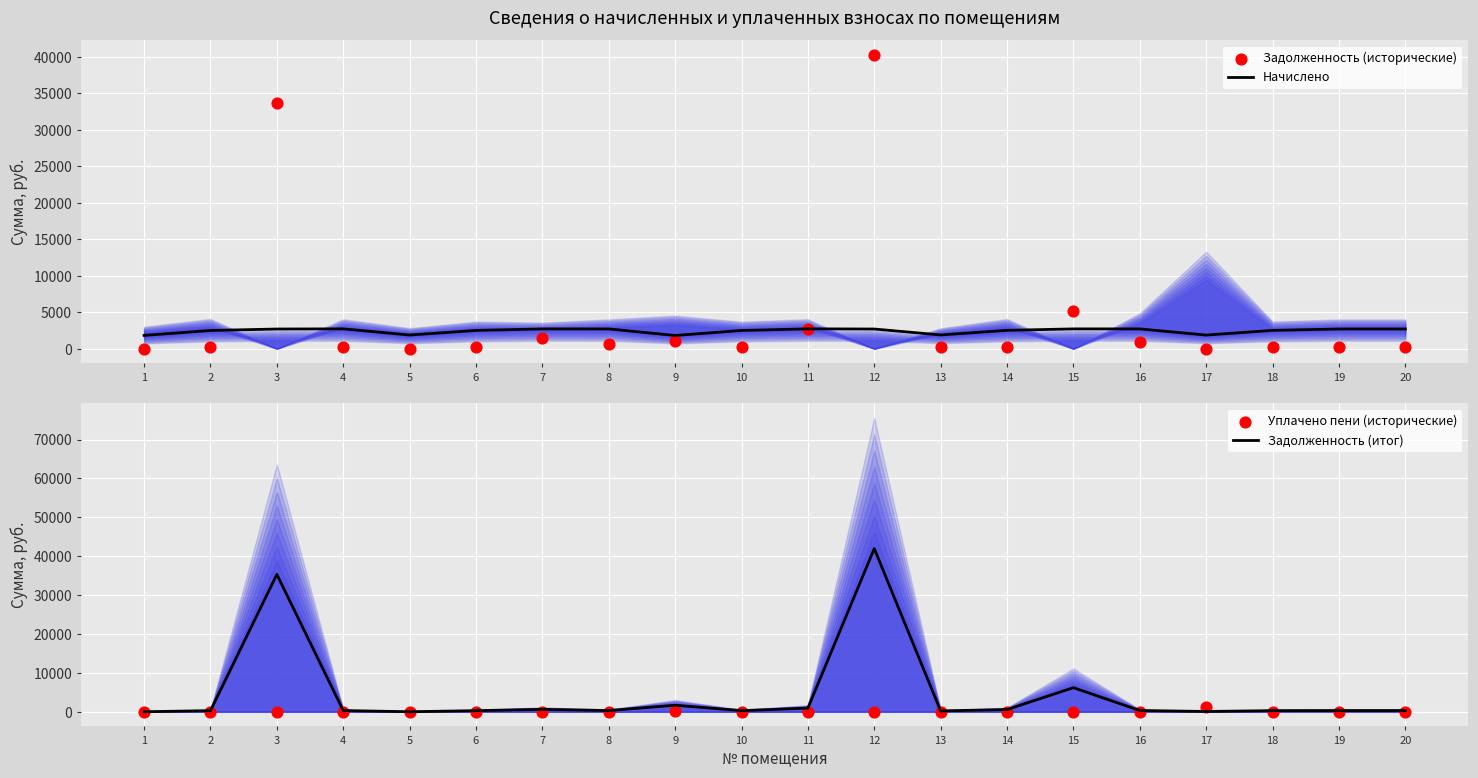

Which series reaches the maximum Y coordinate?

Задолженность (итог)